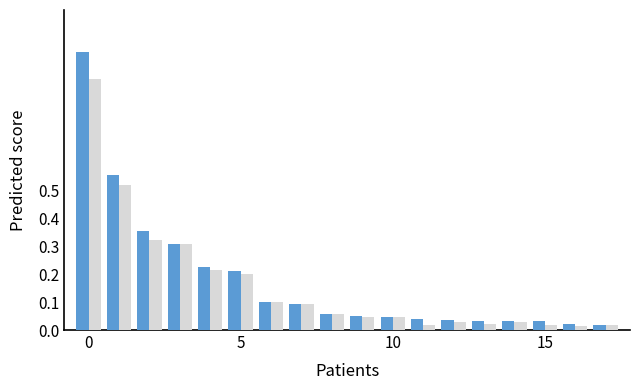

What is the greatest value displayed?

1.0